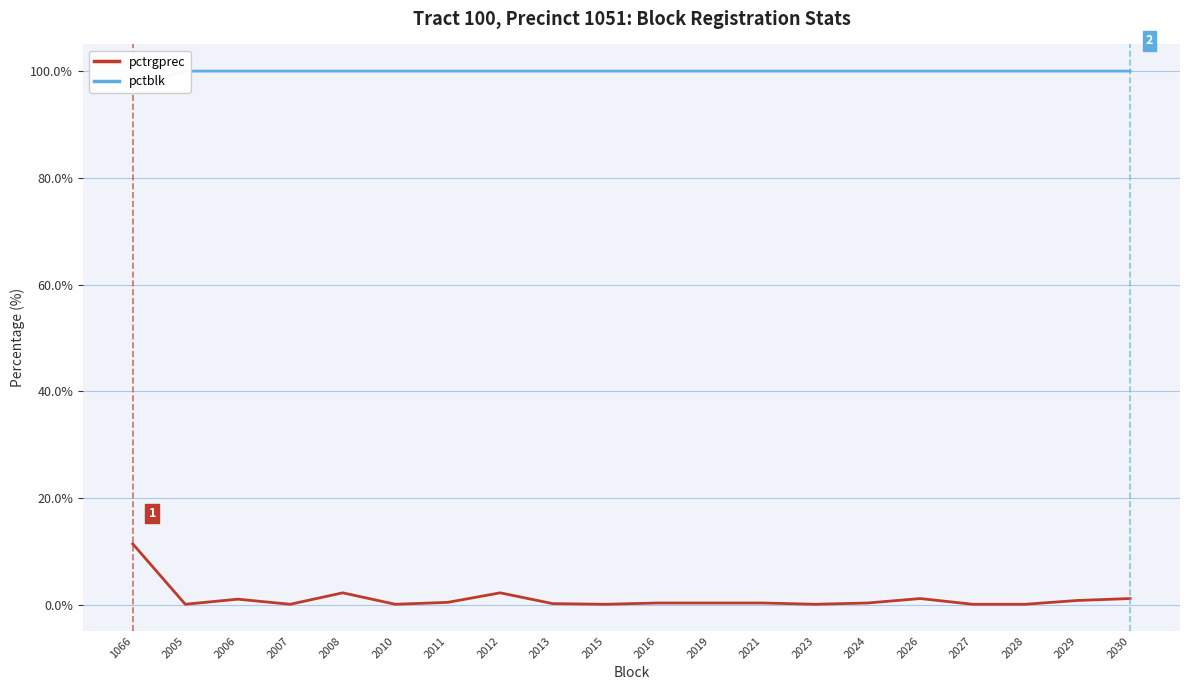

Reading right to left, extract all data points from this chart.

pctrgprec: 2030=1.2	2029=0.8	2028=0.1	2027=0.1	2026=1.2	2024=0.4	2023=0.1	2021=0.4	2019=0.4	2016=0.4	2015=0.1	2013=0.2	2012=2.3	2011=0.5	2010=0.1	2008=2.3	2007=0.1	2006=1.1	2005=0.1	1066=11.4
pctblk: 2030=100.0	2029=100.0	2028=100.0	2027=100.0	2026=100.0	2024=100.0	2023=100.0	2021=100.0	2019=100.0	2016=100.0	2015=100.0	2013=100.0	2012=100.0	2011=100.0	2010=100.0	2008=100.0	2007=100.0	2006=100.0	2005=100.0	1066=97.0